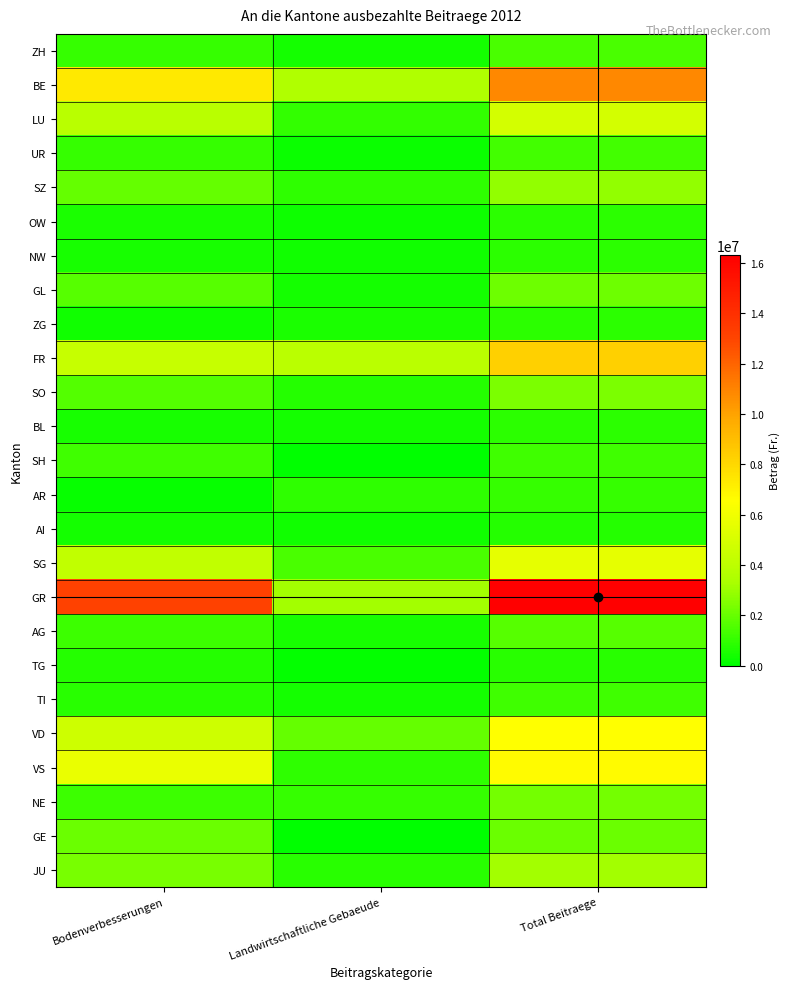

Which series has the largest range (max minus min)?

GR